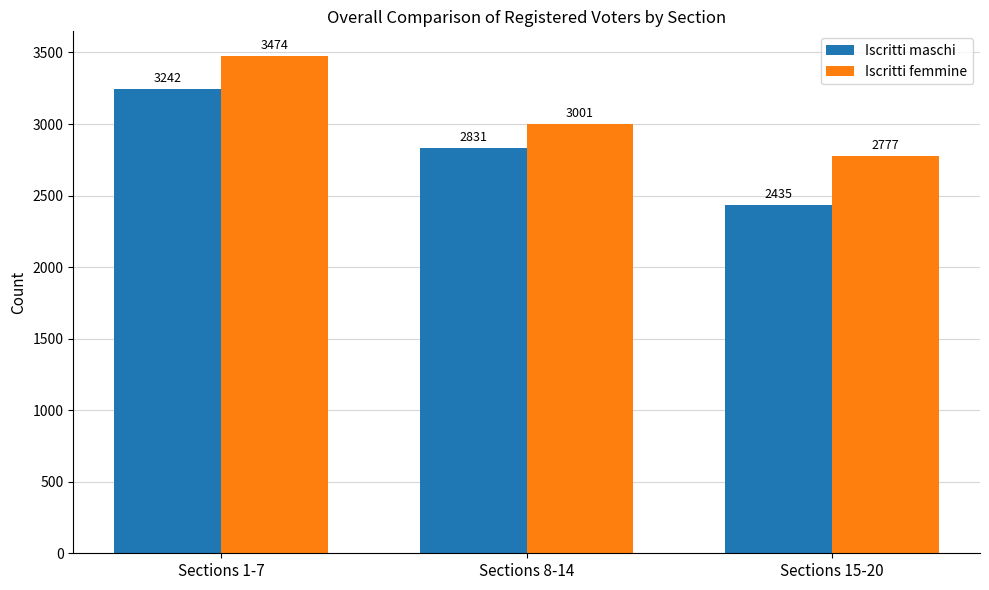

Reading left to right, list all the values displayed in this chart.

Iscritti maschi: 3242	2831	2435
Iscritti femmine: 3474	3001	2777